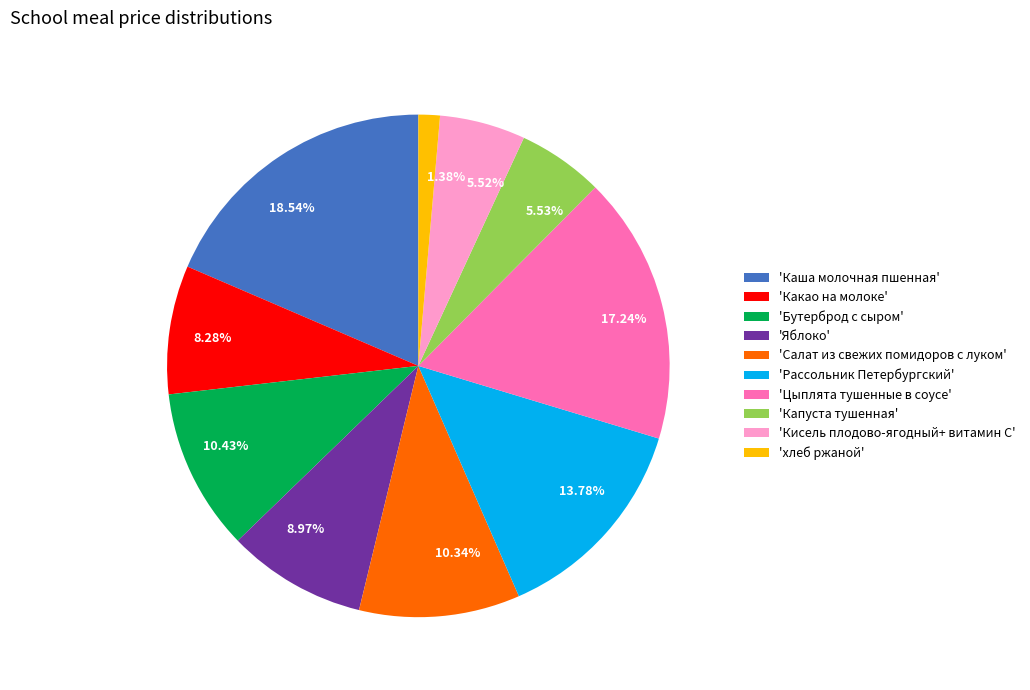

Does 5.53% represent more than half of the total?

No